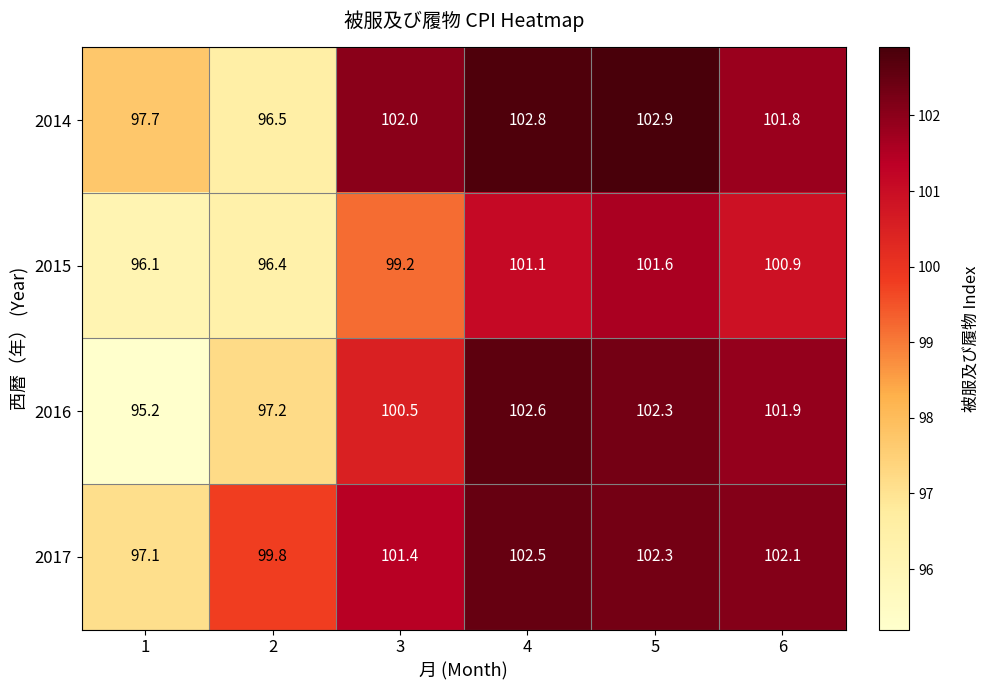

List the series in order of their peak value, lowest first.

2015, 2017, 2016, 2014